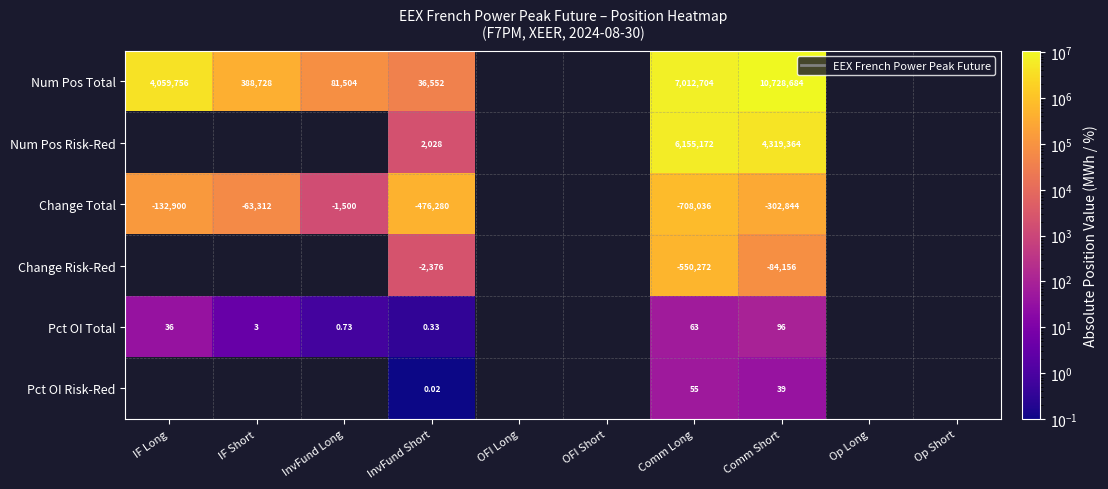

Count the number of data series in this chart.

6